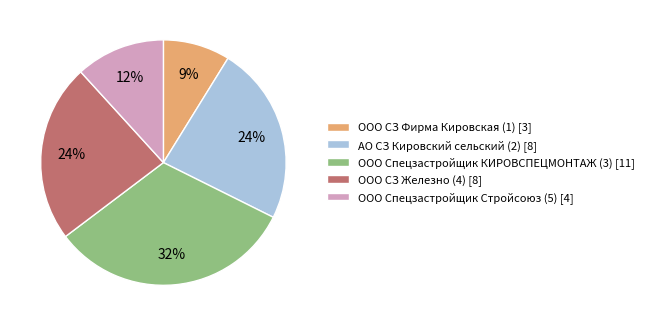

To the nearest percent, what is the difference between the ООО СЗ Фирма Кировская (1) and АО СЗ Кировский сельский (2) slice percentages?

15%